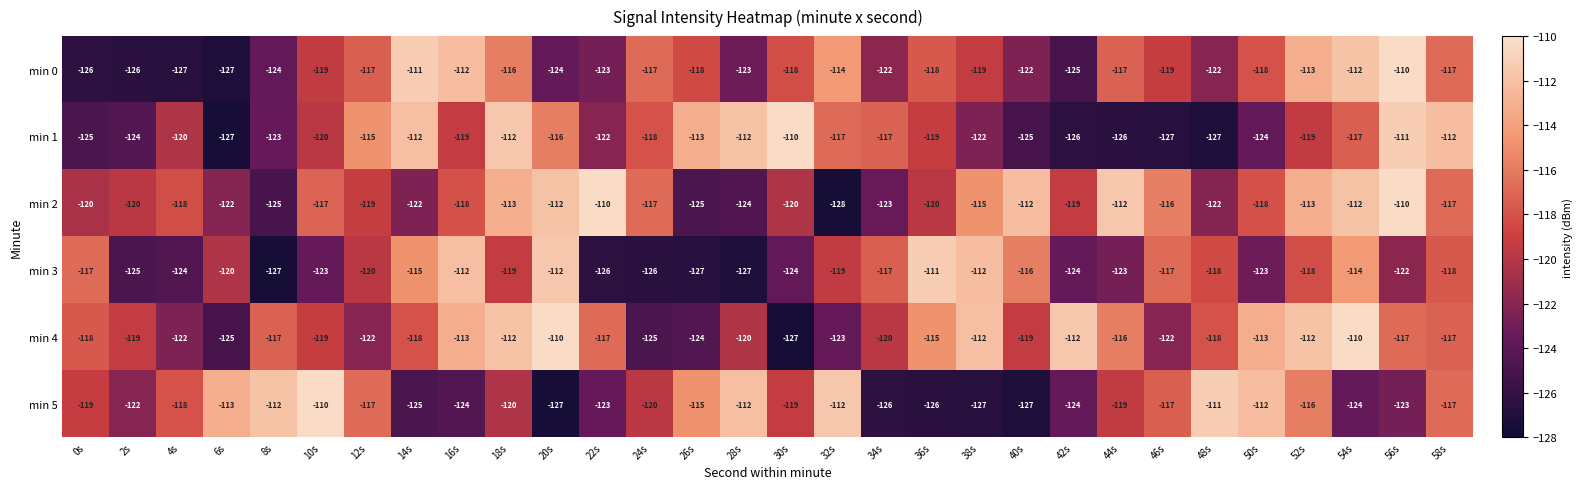

The value of min 3 at 4s is -168. True or false?

False